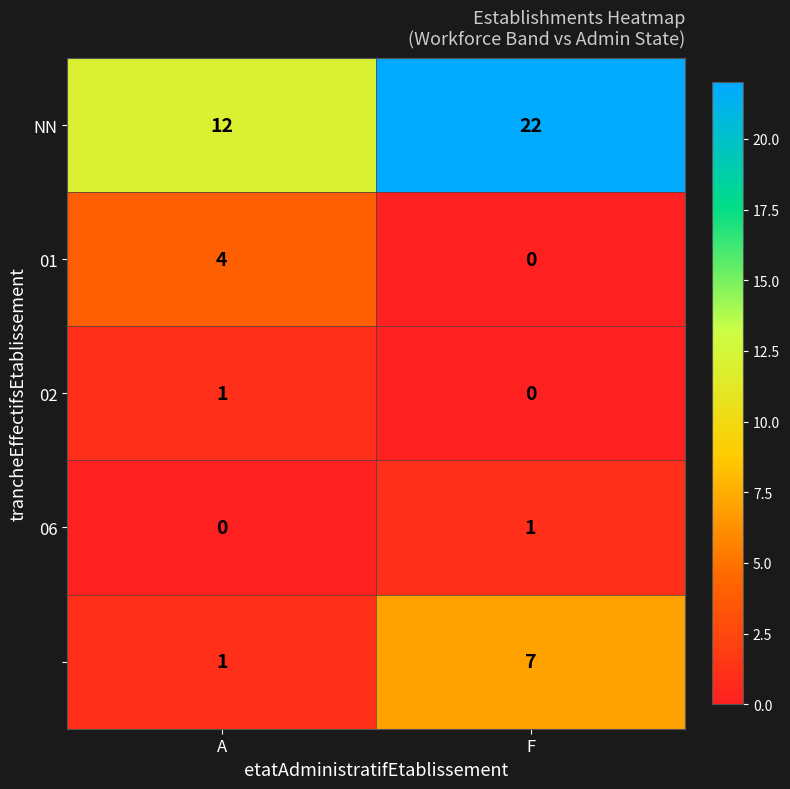

Which label corresponds to the largest value in the chart?

F